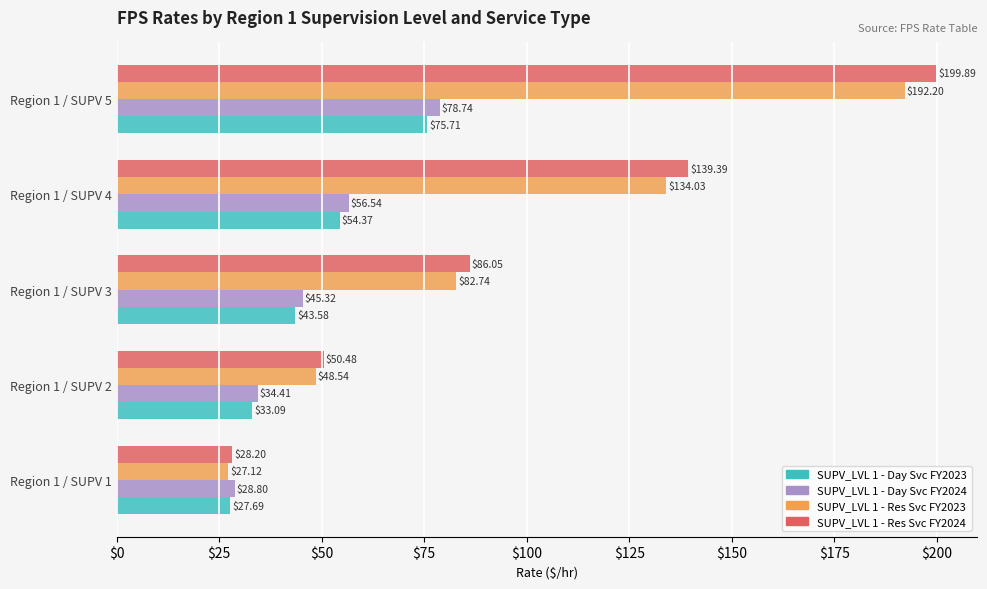

Rank the series by their maximum value, from lowest to highest.

SUPV_LVL 1 - Day Svc FY2023, SUPV_LVL 1 - Day Svc FY2024, SUPV_LVL 1 - Res Svc FY2023, SUPV_LVL 1 - Res Svc FY2024